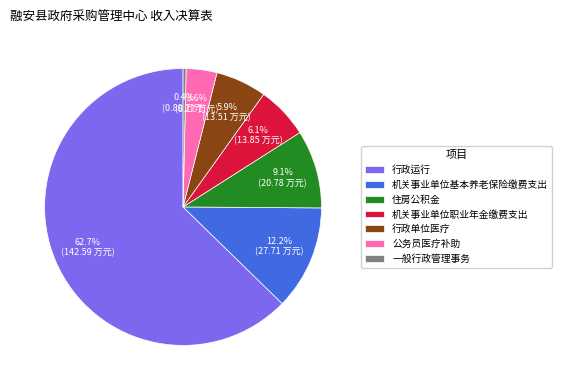

Does 行政运行 represent more than half of the total?

Yes